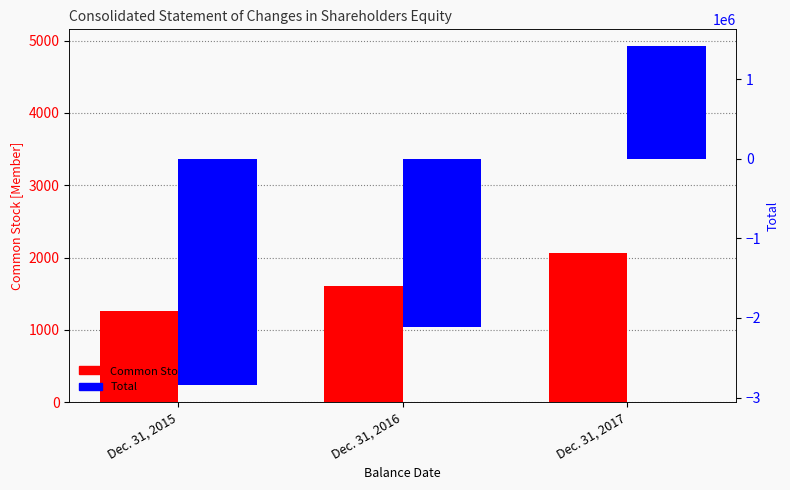

At how many categories does at least one series exceed -1154828?

3